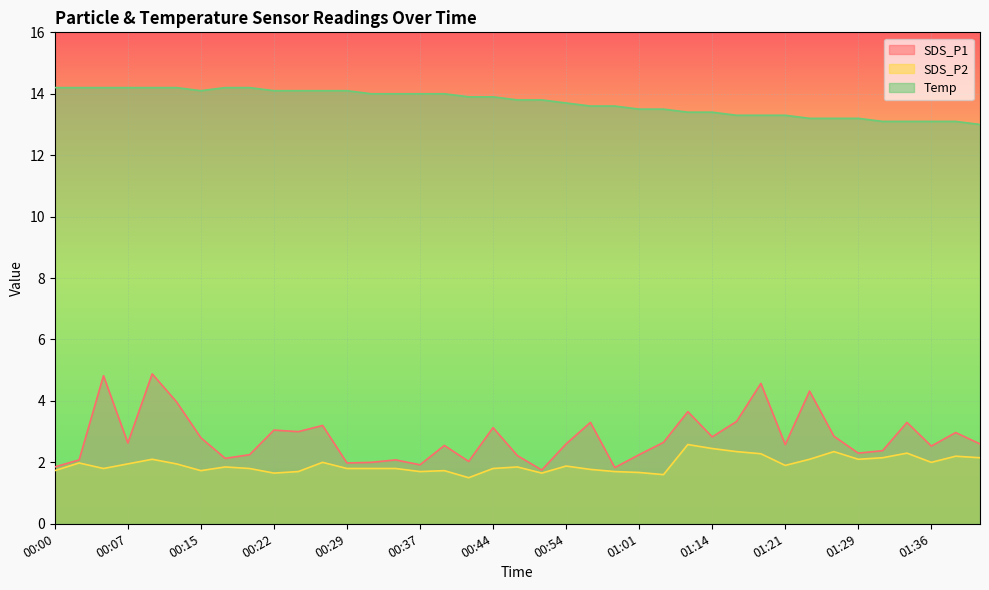

True or false: SDS_P1 and SDS_P2 intersect in this chart.

False